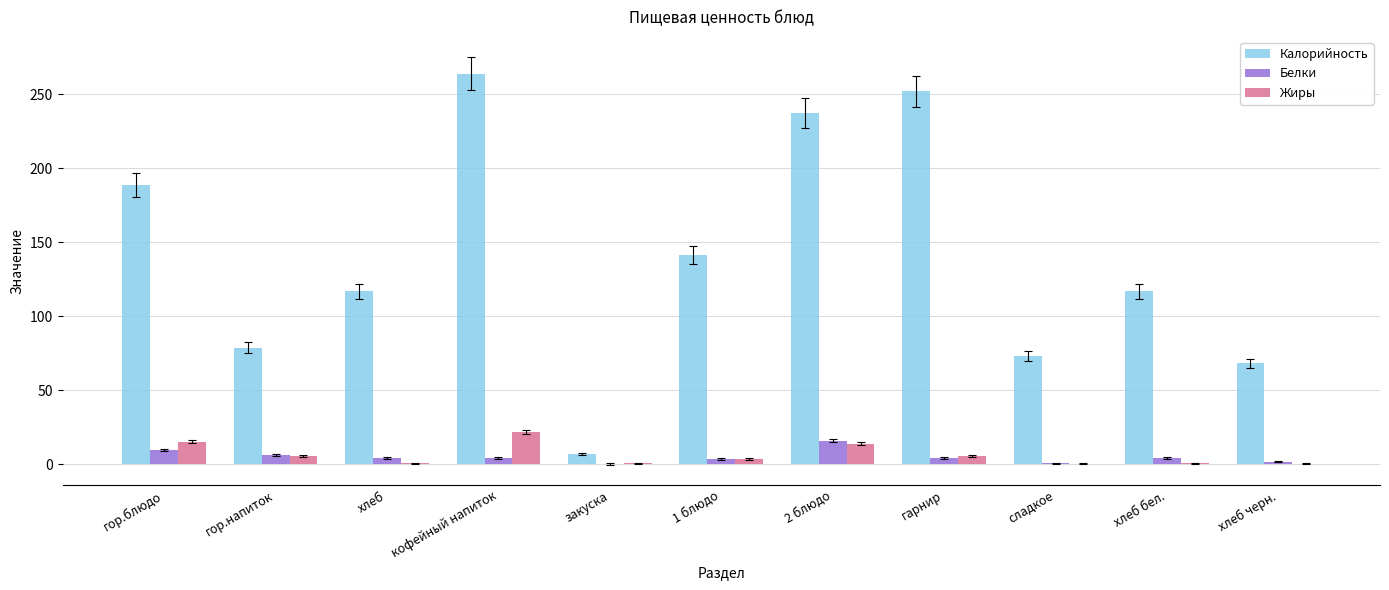

What is the sum of all Жиры values?

67.0